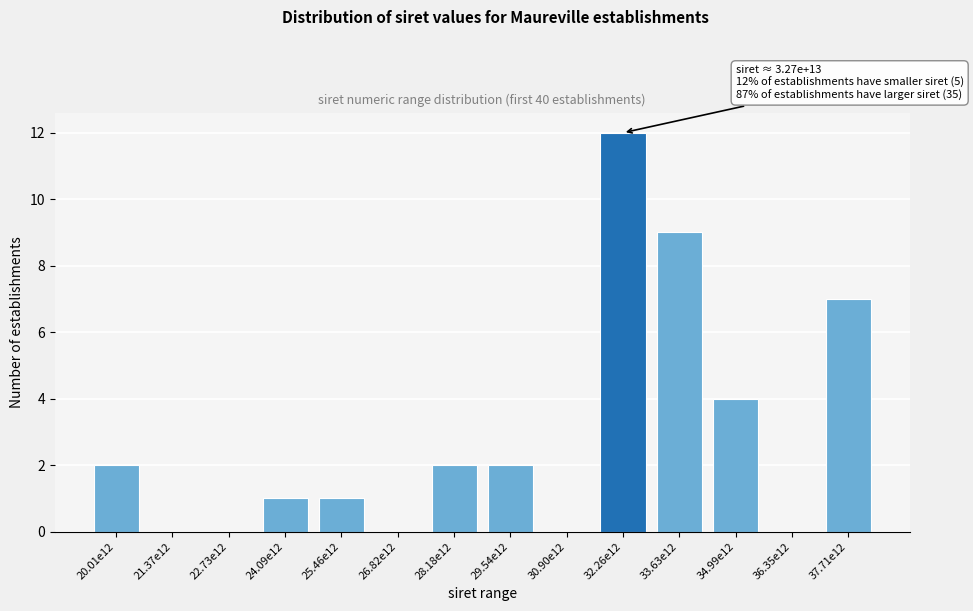

Reading left to right, extract all data points from this chart.

20.01e12=2	21.37e12=0	22.73e12=0	24.09e12=1	25.46e12=1	26.82e12=0	28.18e12=2	29.54e12=2	30.90e12=0	32.26e12=12	33.63e12=9	34.99e12=4	36.35e12=0	37.71e12=7